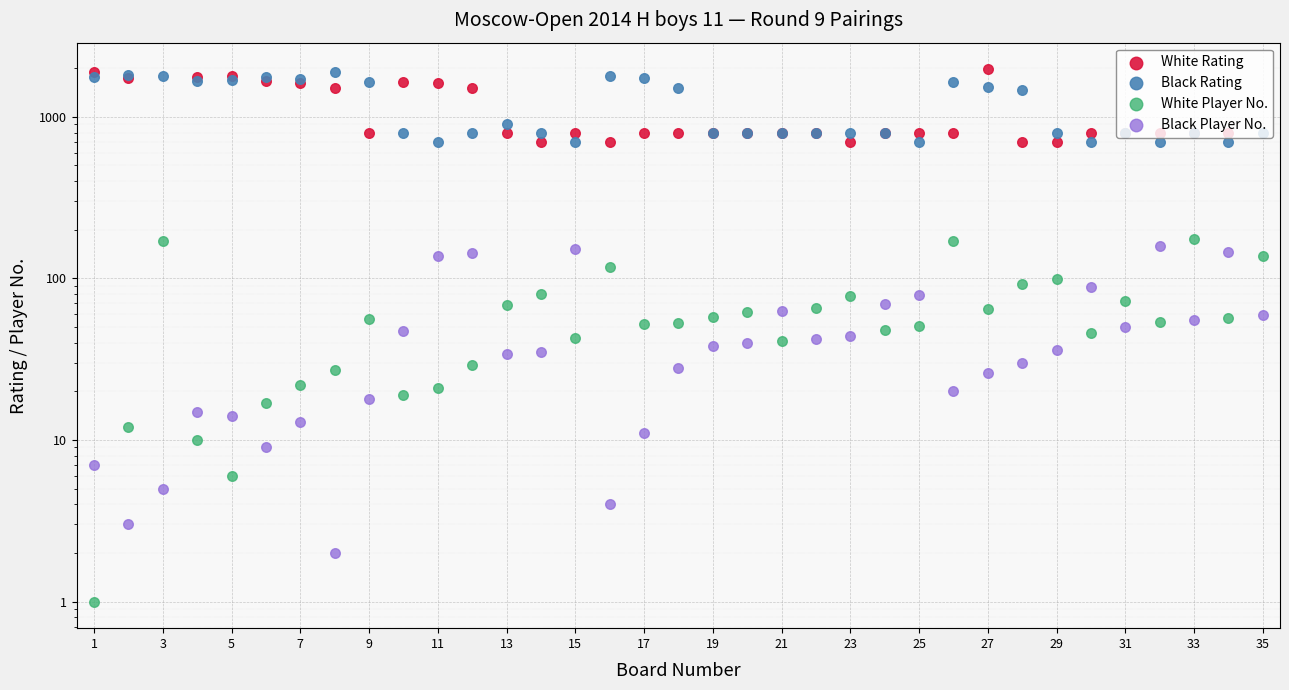

Which series contains the highest Y value?

White Rating